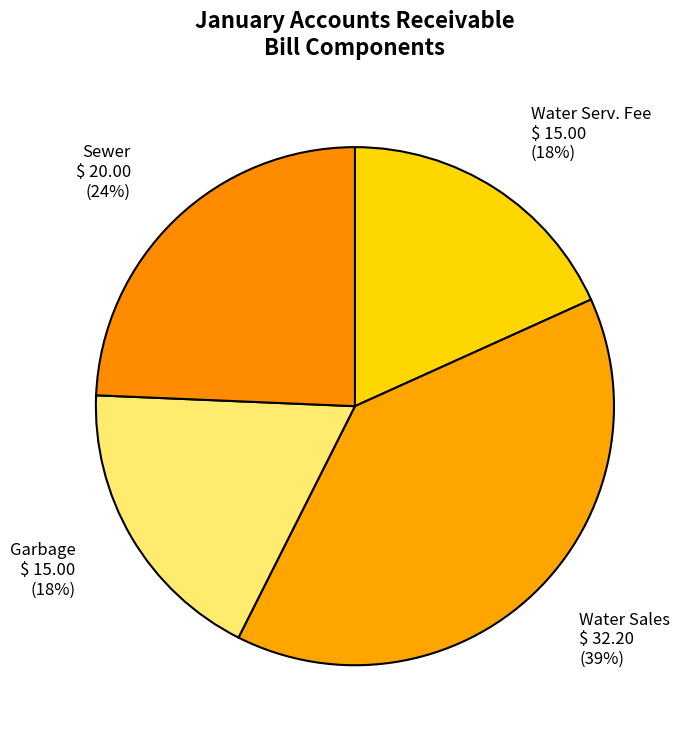

To the nearest percent, what is the average slice percentage?

25%